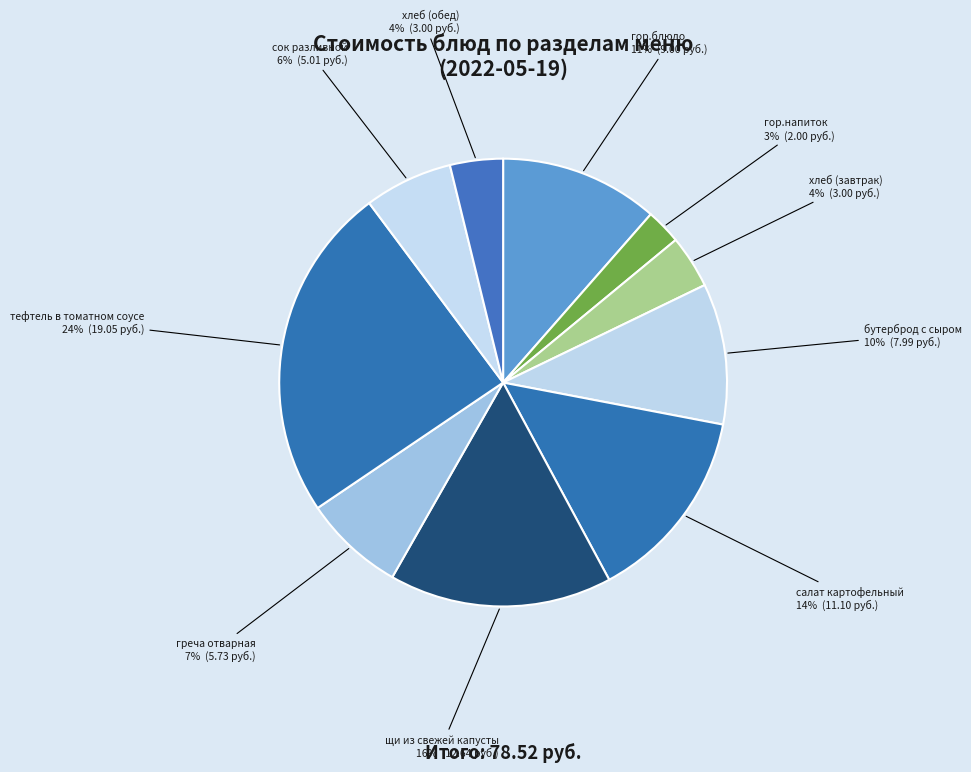

Which slice is the largest?

тефтель в томатном соусе